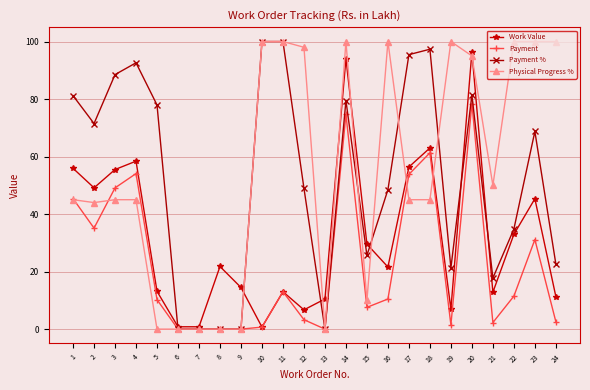

Which series has the largest total across all categories?

Physical Progress %